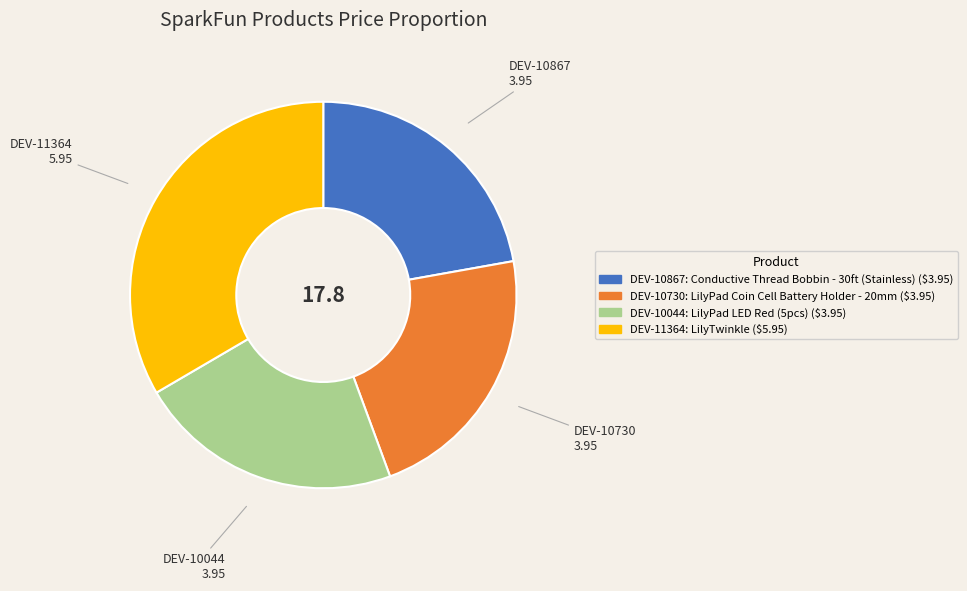

Does any single category account for the majority?

No